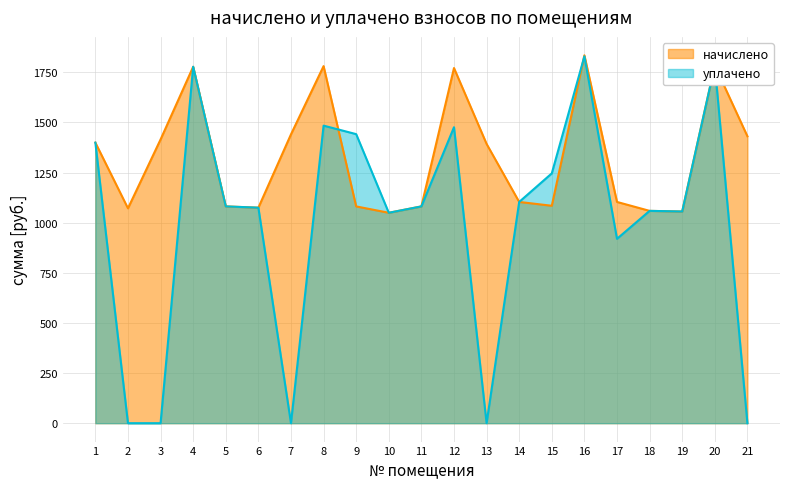

At which category does уплачено reach its first local valley?

7